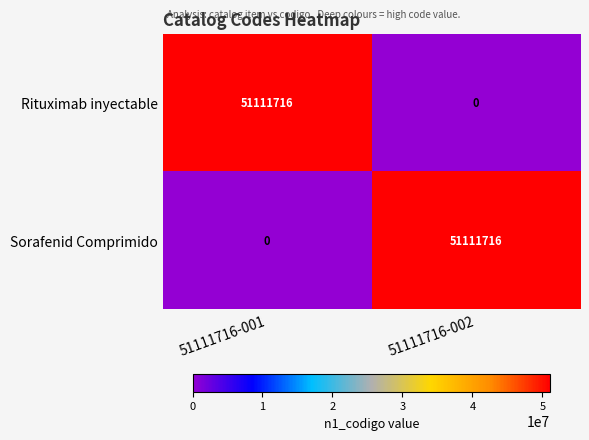

Rank the series at 51111716-002 from highest to lowest value.

Sorafenid Comprimido, Rituximab inyectable